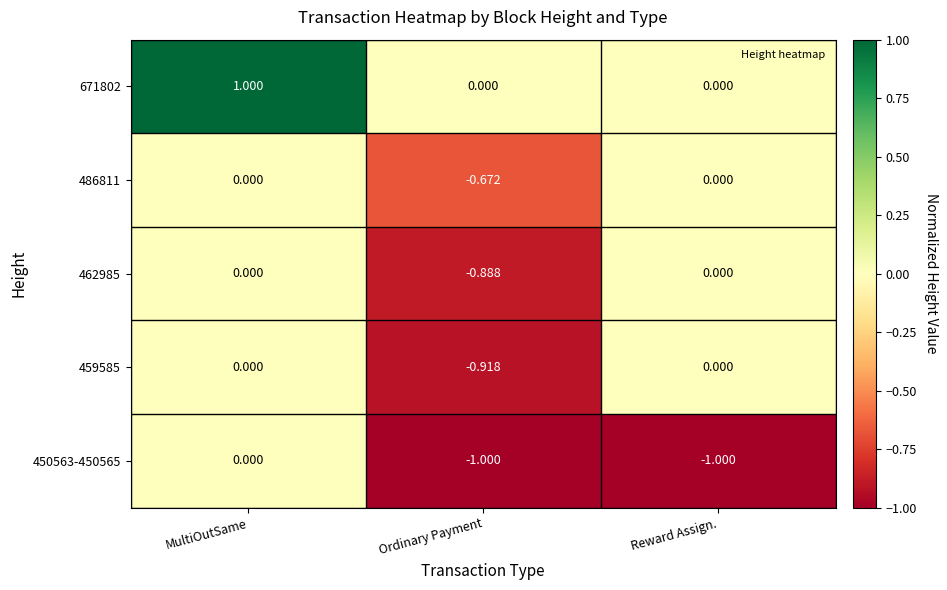

Is the value of 459585 at Reward Assign. greater than the value of 450563-450565 at Reward Assign.?

Yes